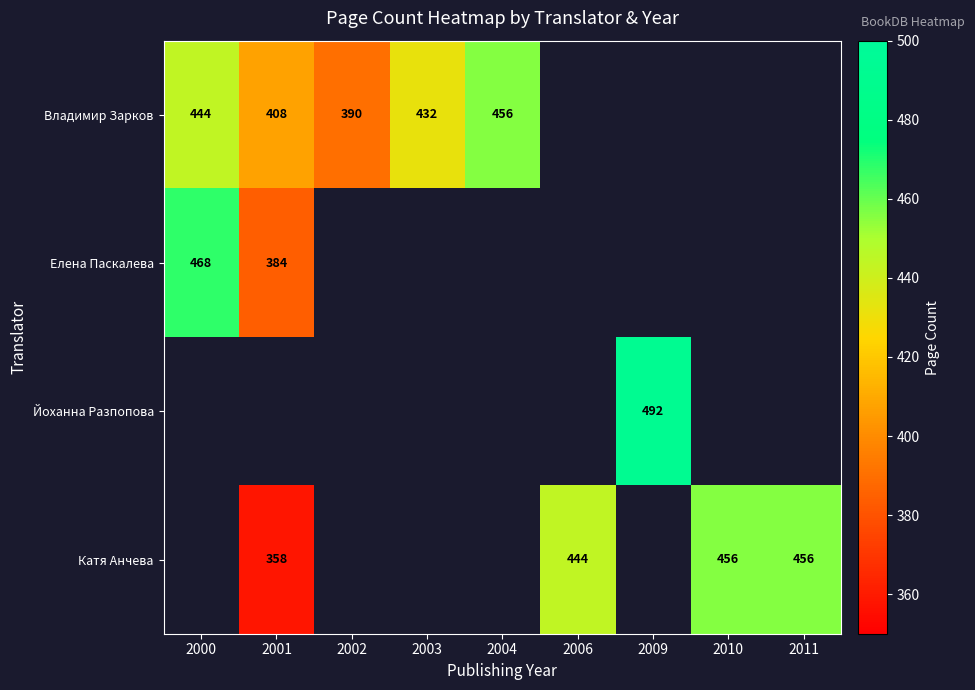

Which has a higher value, 2003 or 2010?

2010